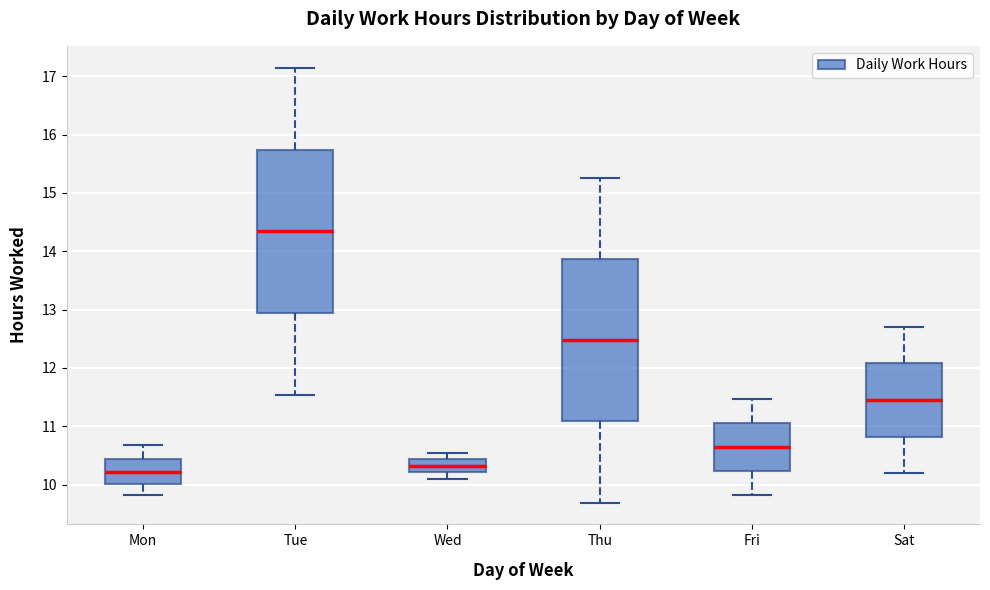

Where does the median line of the box for Thu sit on the y-axis? The values are not printed on the chart, so give them approximately, as read against the axis.

12.5